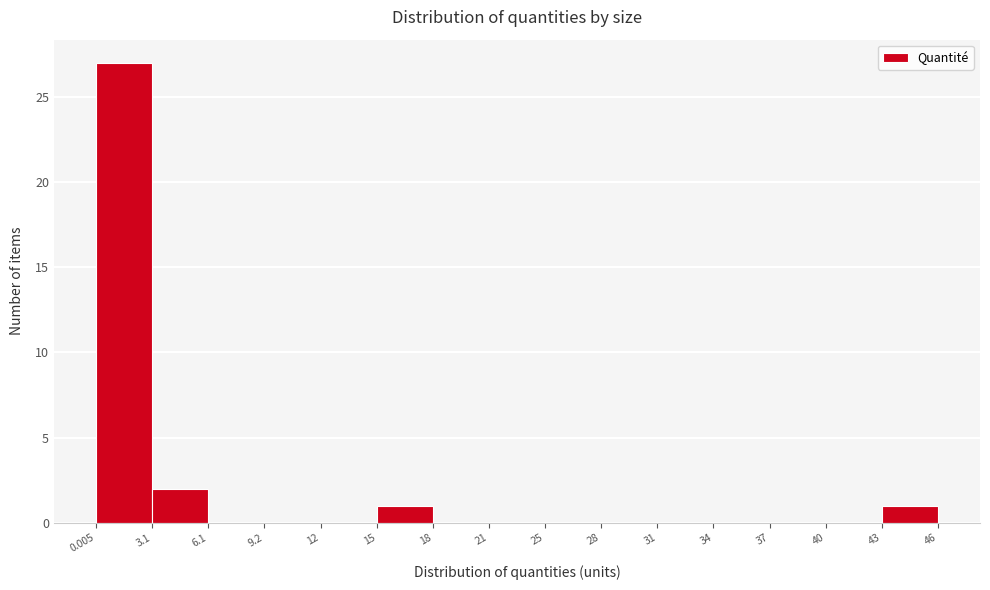

Which range on the x-axis has the tallest bar?

0.005 to 3.1